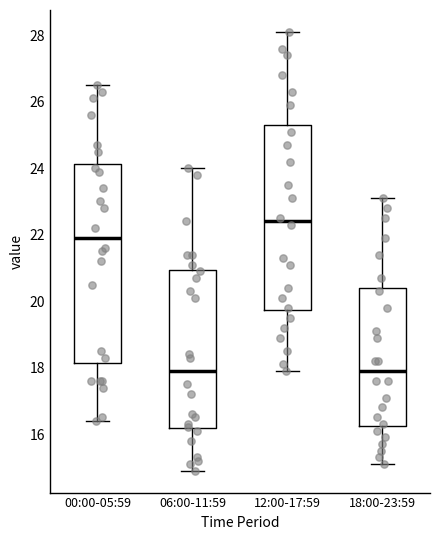

Where does the median line of the box for 06:00-11:59 sit on the y-axis? The values are not printed on the chart, so give them approximately, as read against the axis.

18.0